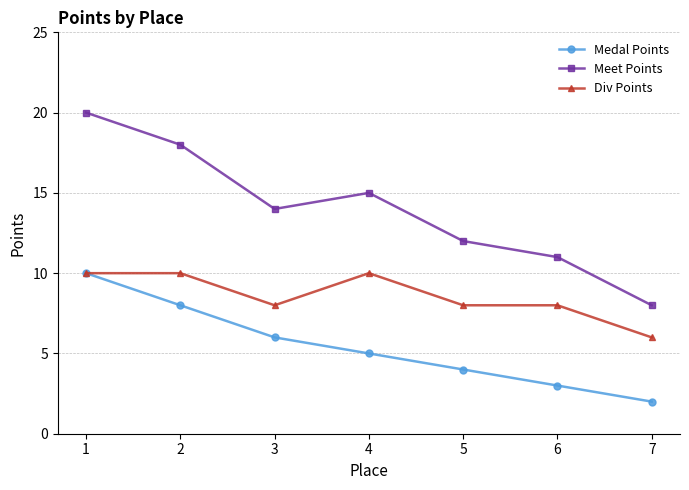

What is the greatest value displayed?

20